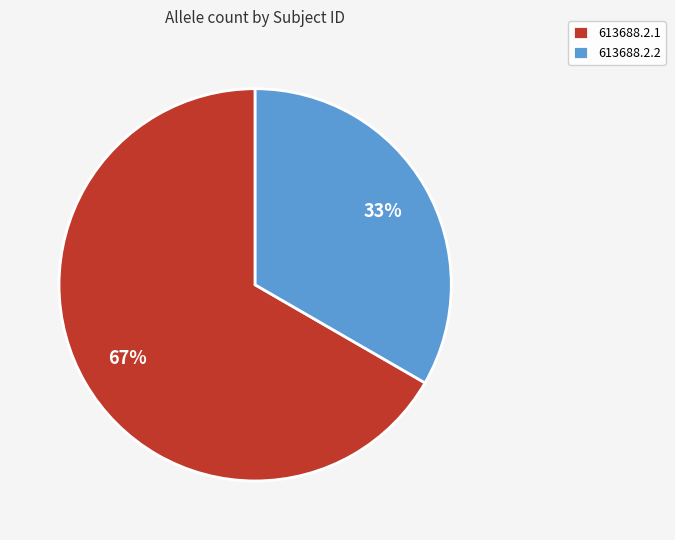

Do 613688.2.1 and 613688.2.2 together represent more than half of the pie?

Yes